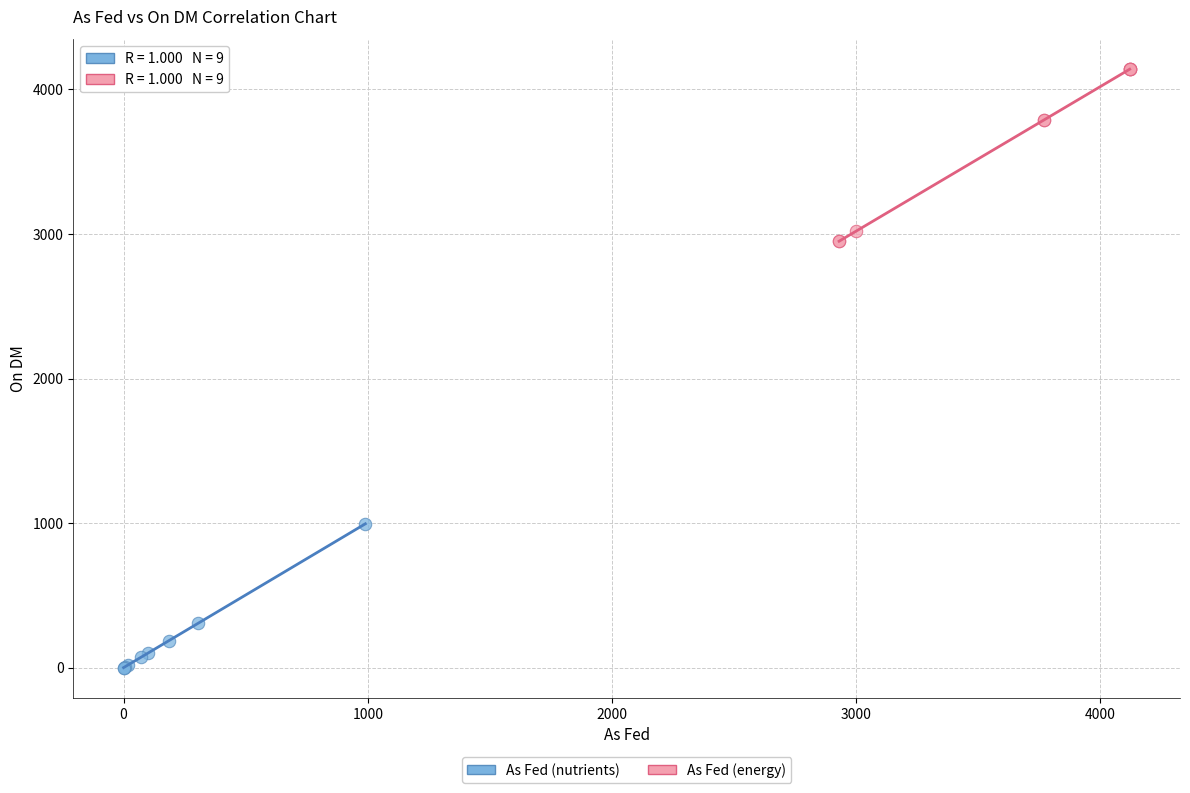

Which series reaches the minimum Y coordinate?

As Fed (nutrients)